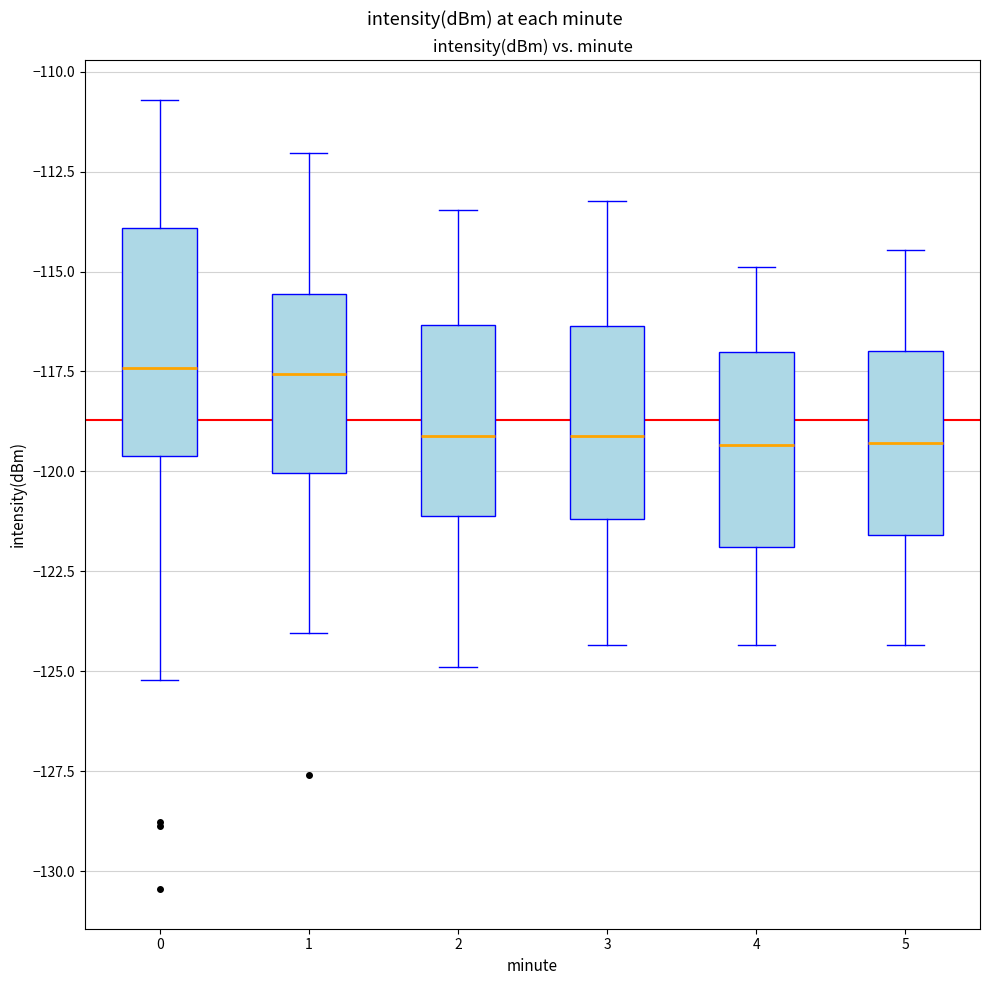

Which box is the tallest, from its lower edge to its upper edge?

0